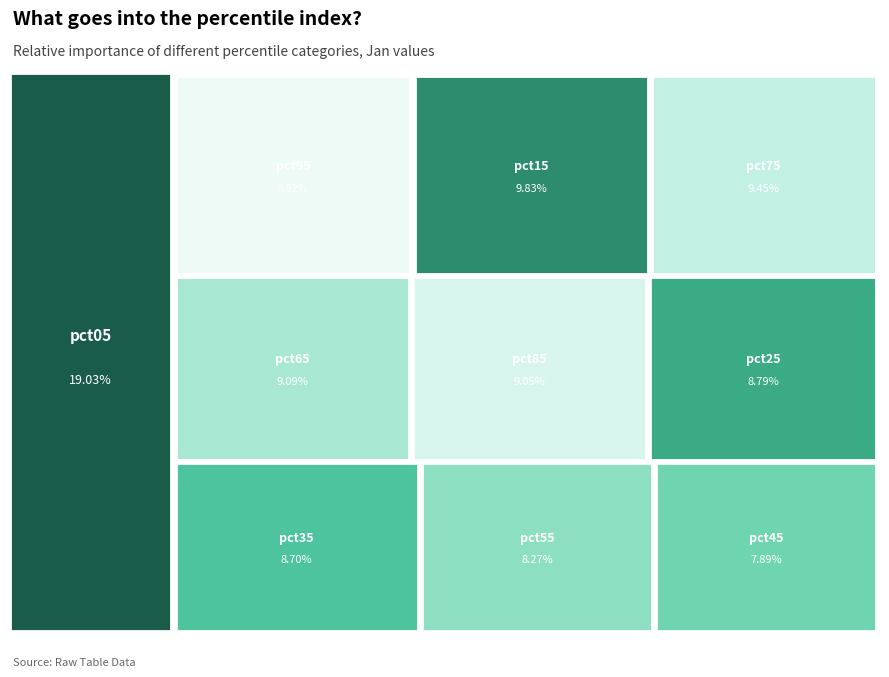

How much of the chart is everything except pct15?

90.2%